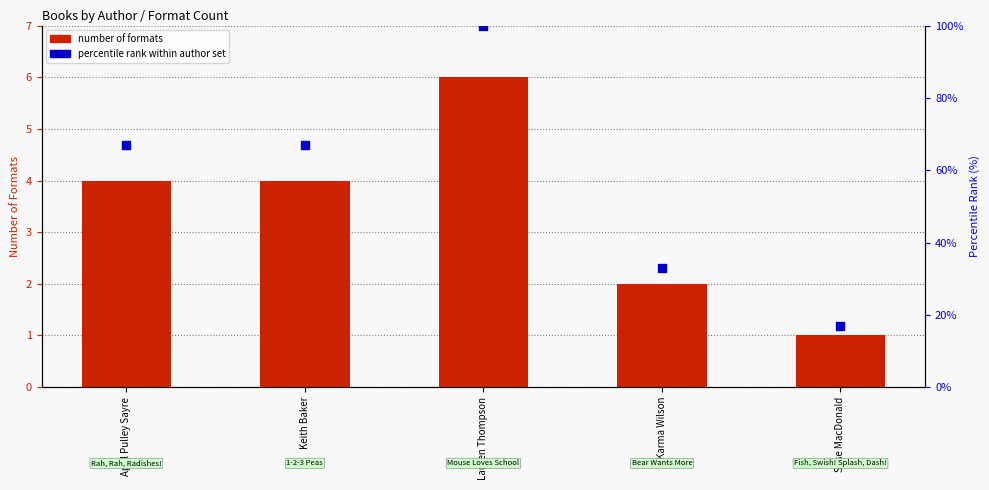

Which series has the largest total across all categories?

percentile rank within author set